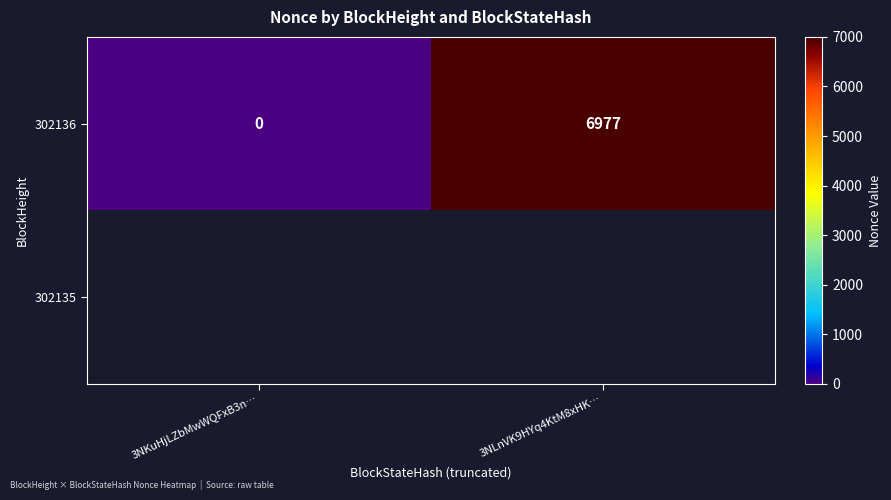

True or false: 302136 has a value of 0 at 3NKuHjLZbMwWQFxB3n….

True